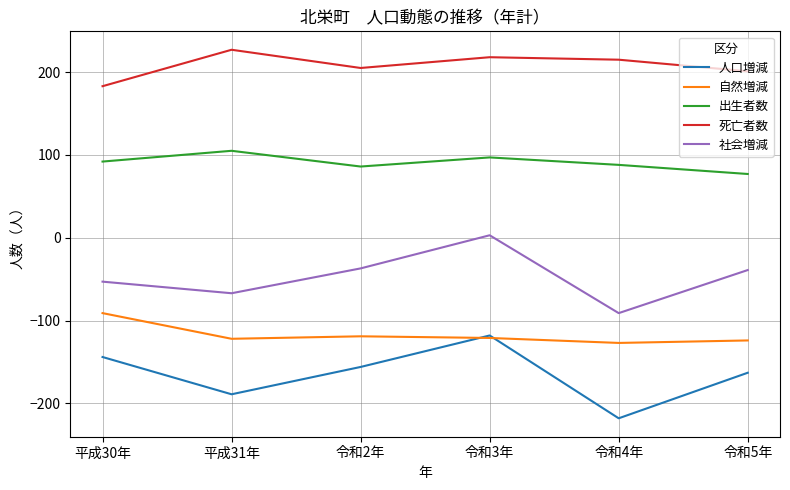

Which series has the widest spread of values?

人口増減